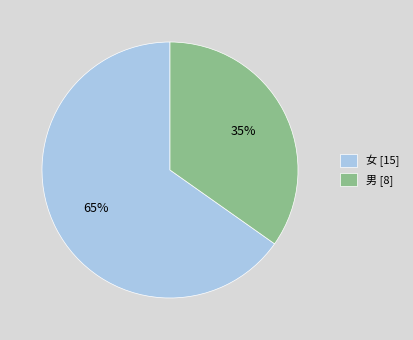

What is the ratio of the value at 女 [15] to the value at 男 [8]?

1.9